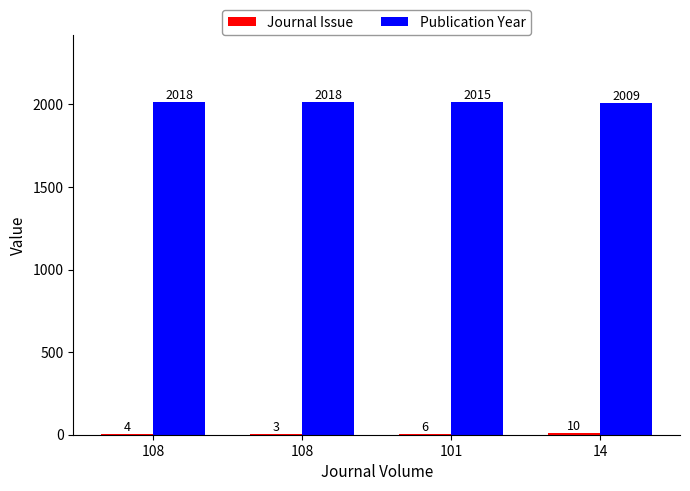

At which category is the sum across all series the highest?

108